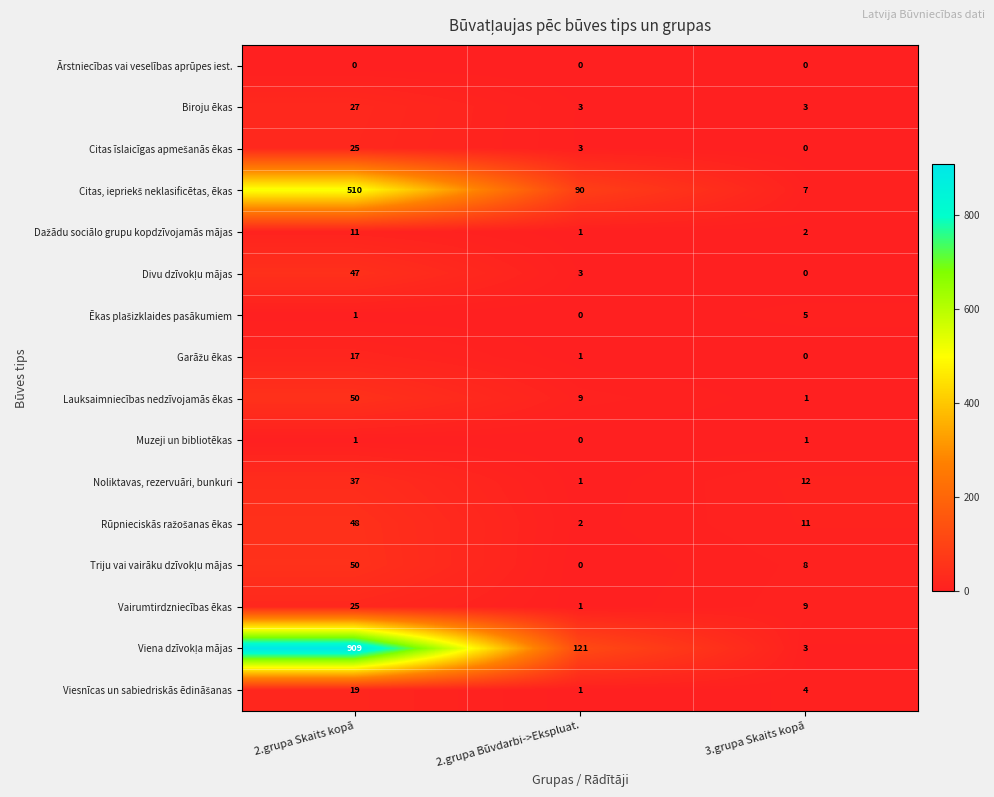

What is the difference between the Biroju ēkas values at 2.grupa Būvdarbi->Ekspluat. and 2.grupa Skaits kopā?

24